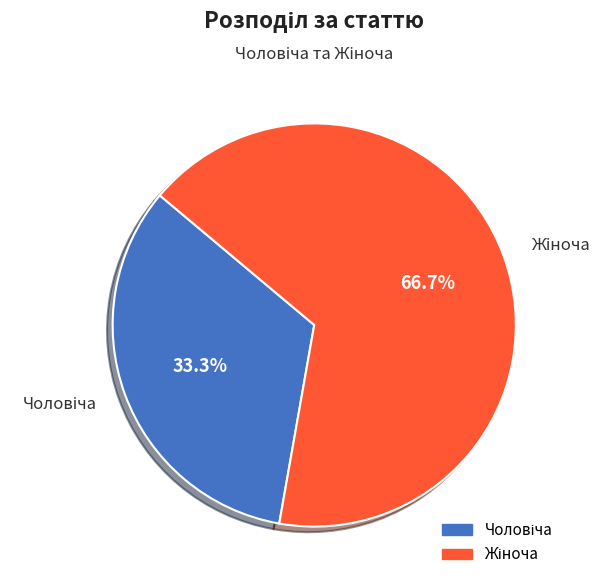

Is there any slice that represents more than half of the pie?

Yes